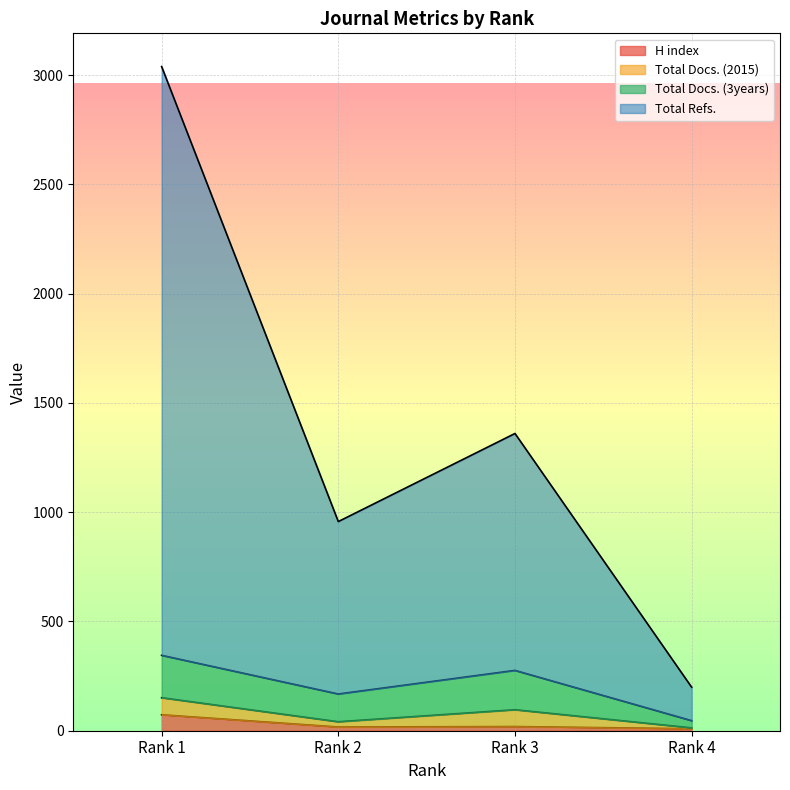

What value does the H index series have at Rank 2?

17